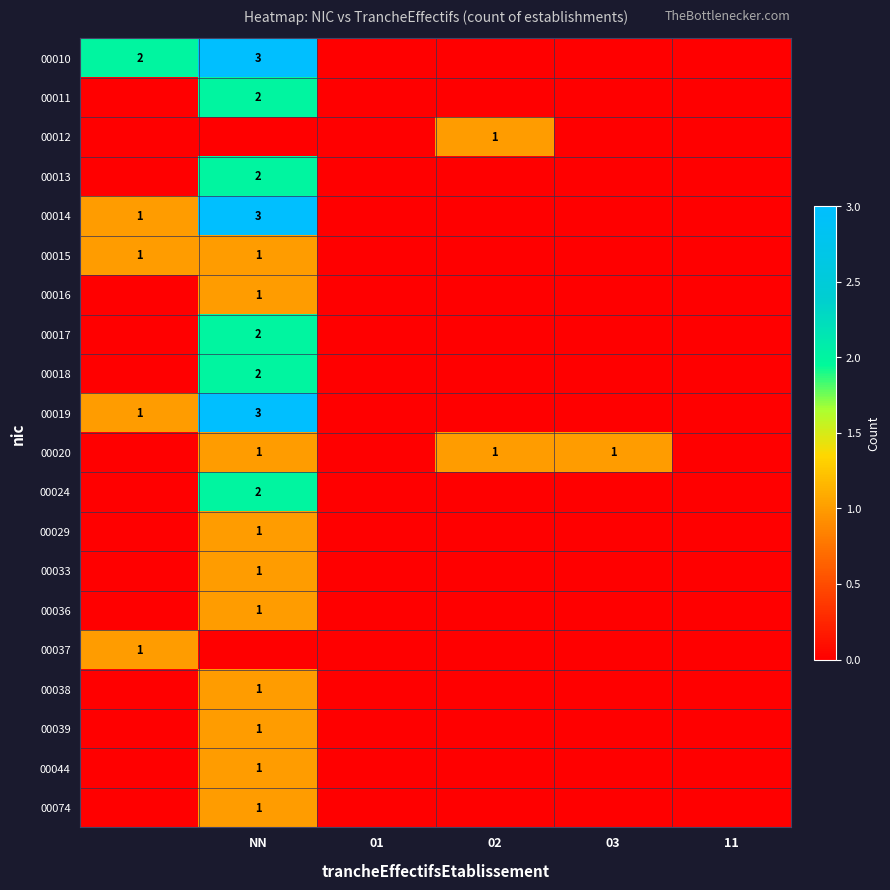

What is the greatest value displayed?

3